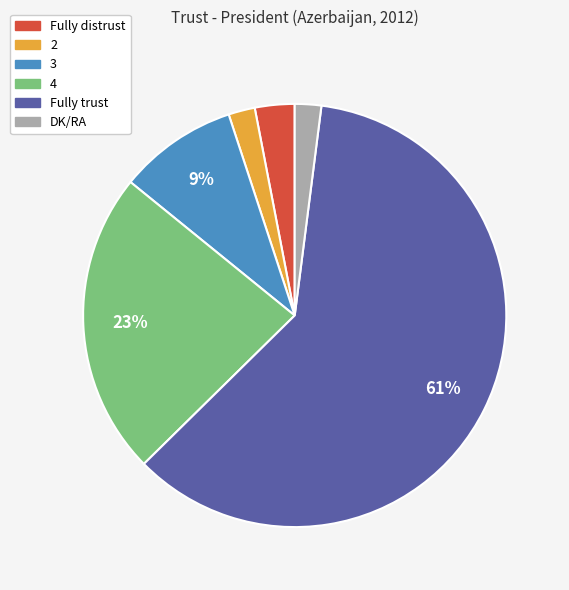

To the nearest percent, what portion does Fully distrust represent?

3%